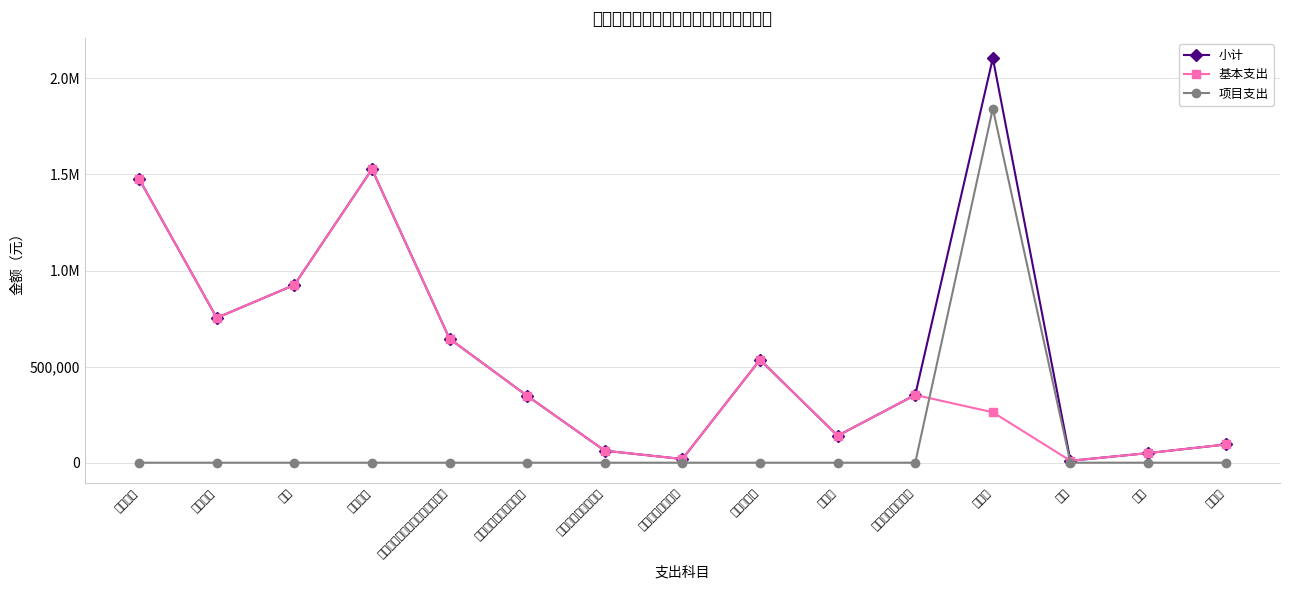

How many data points in 项目支出 are above 0?

1